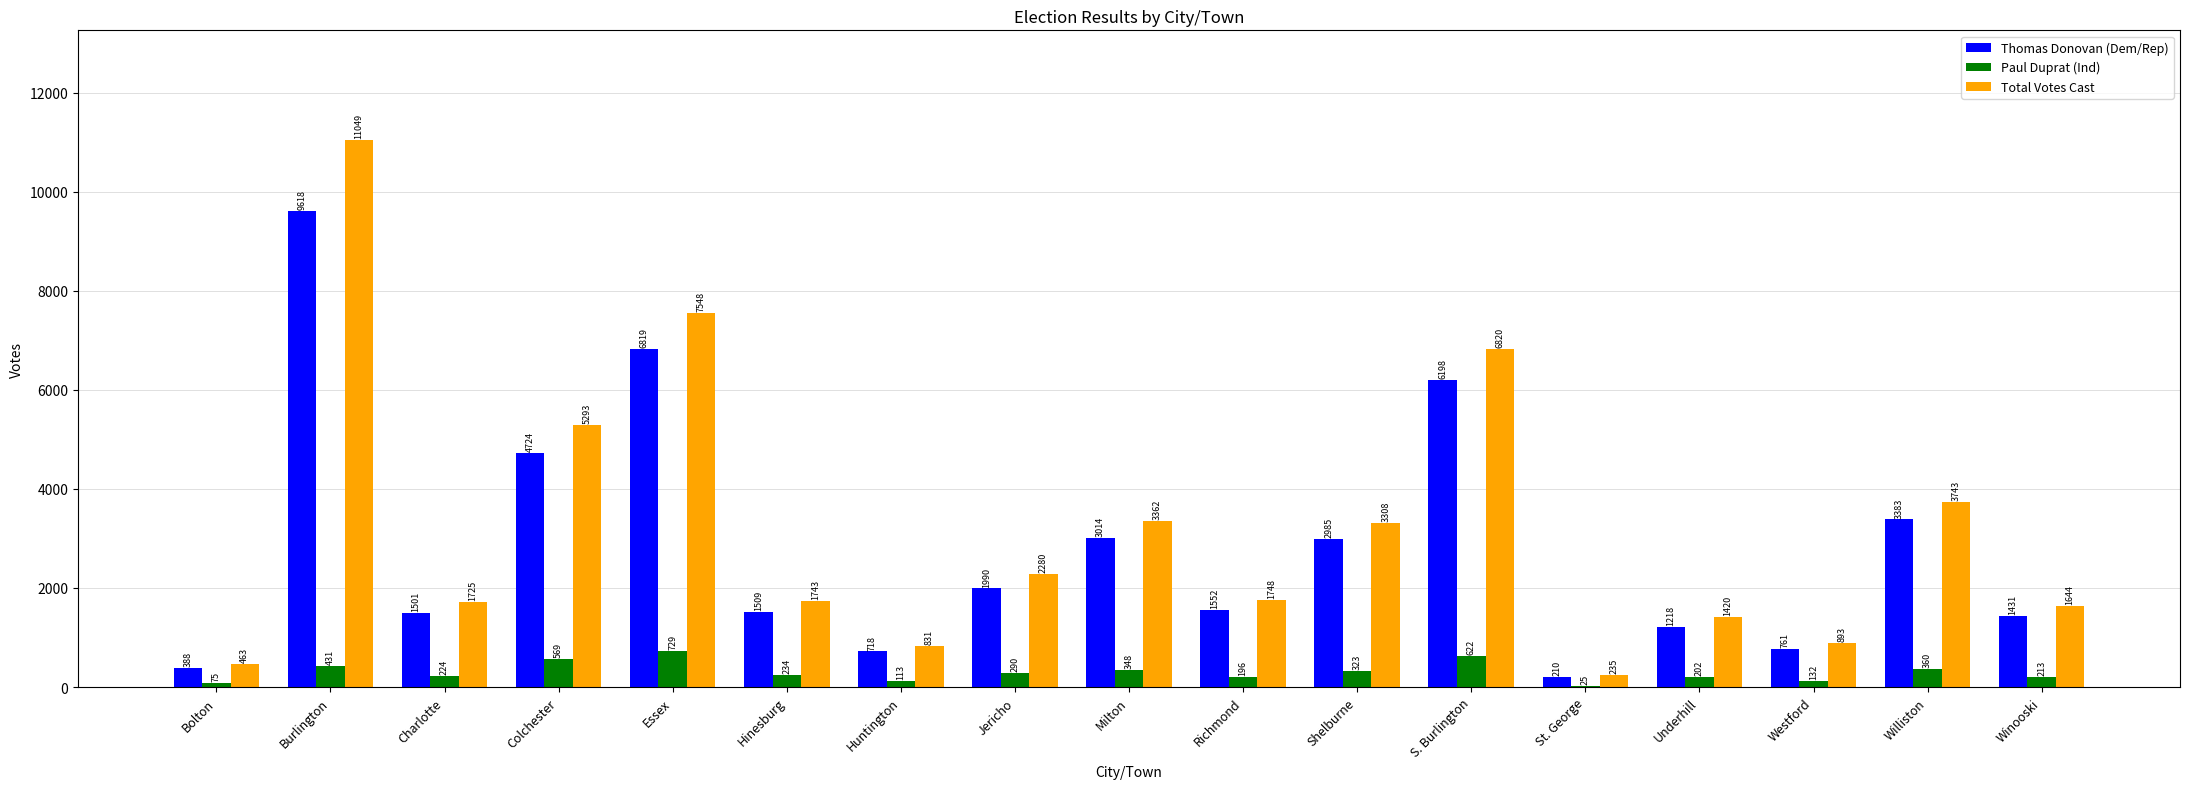

Are the bars horizontal?

No